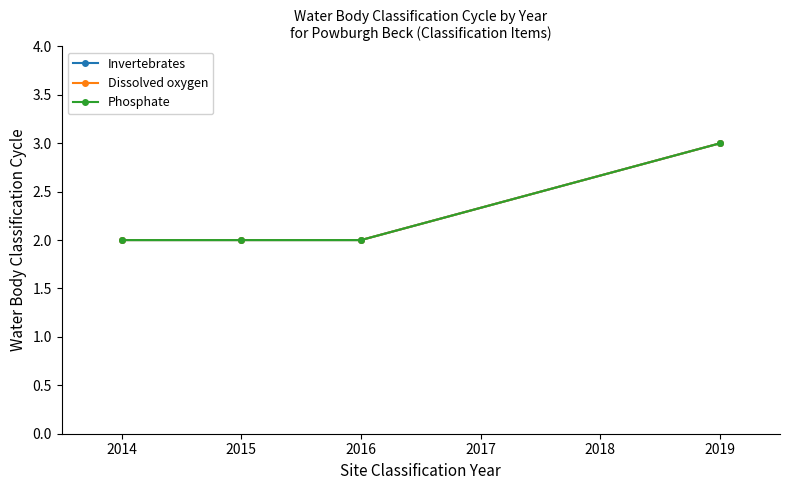

Is this an area chart (filled region under the line)?

No